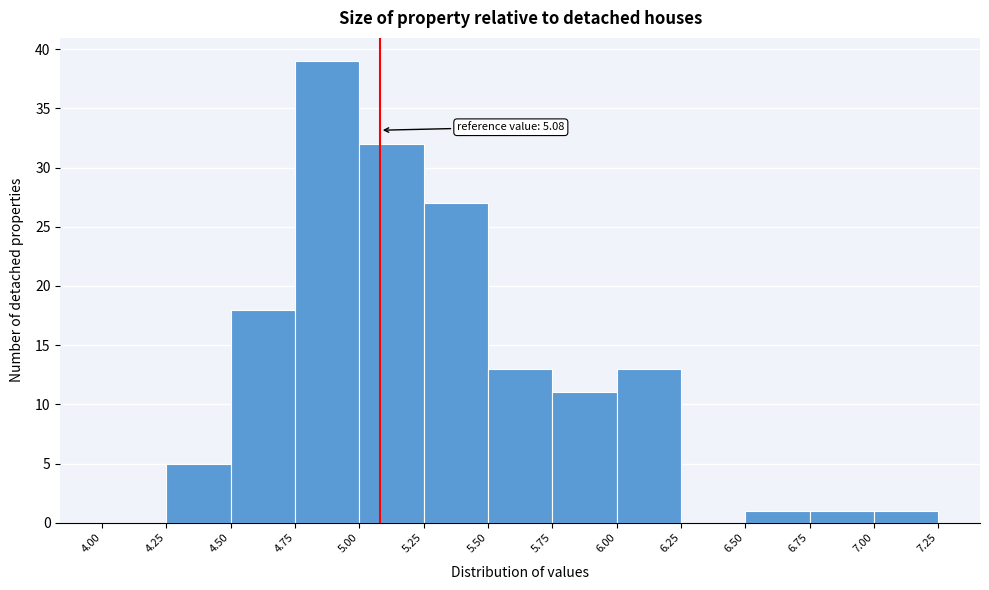

Over which range of the x-axis is the bar tallest?

4.75 to 5.00